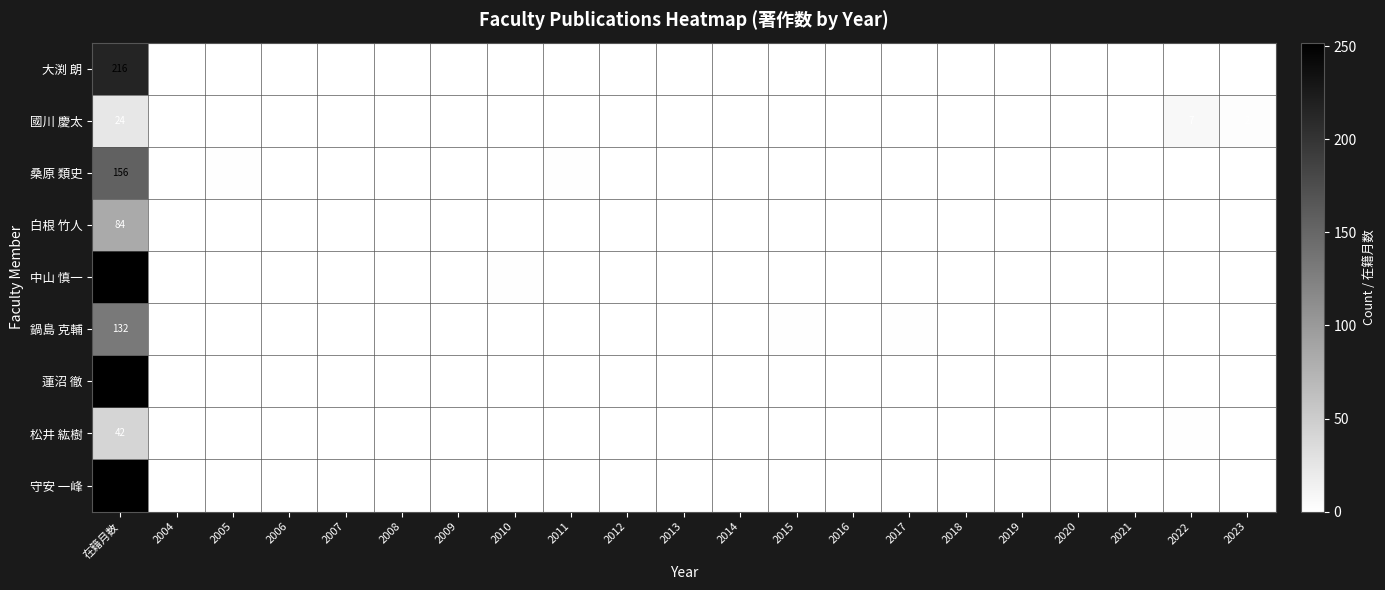

The value of 松井 紘樹 at 在籍月数 is 42. True or false?

True